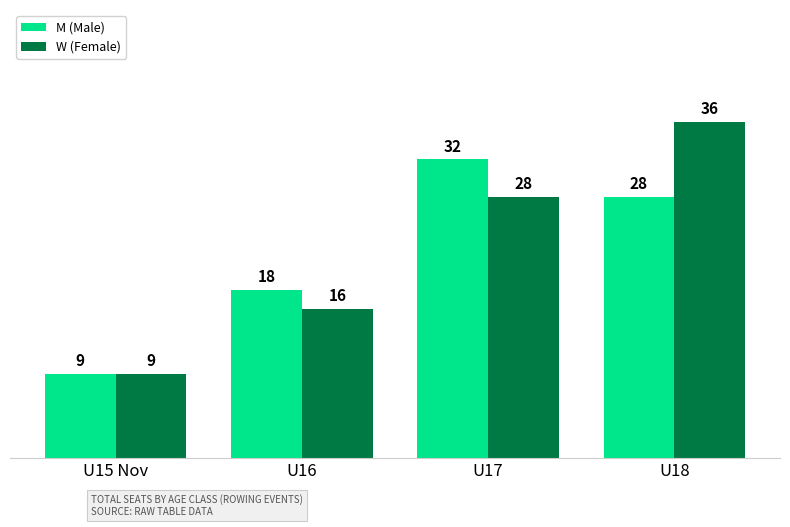

Does the chart contain stacked bars?

No